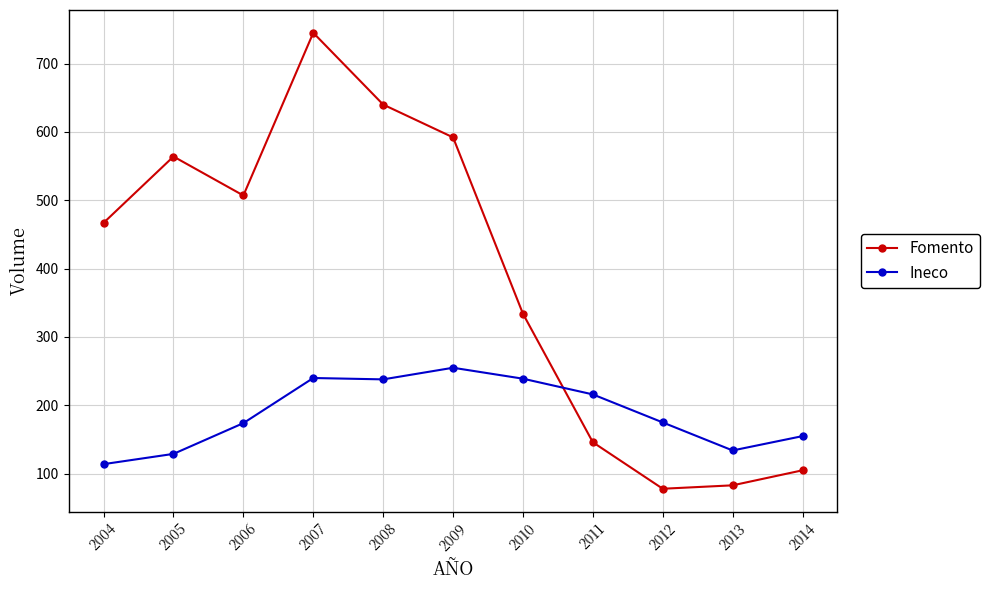

What is the difference between the highest and lowest values at 2014?

50